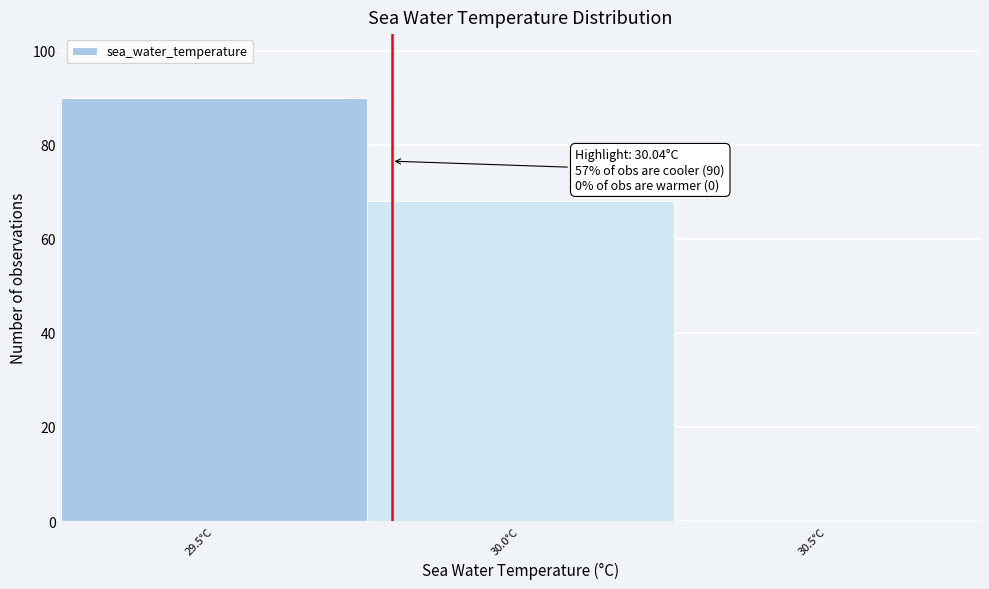

Reading left to right, what are all the values shown in this chart?

29.5°C=90	30.0°C=68	30.5°C=0